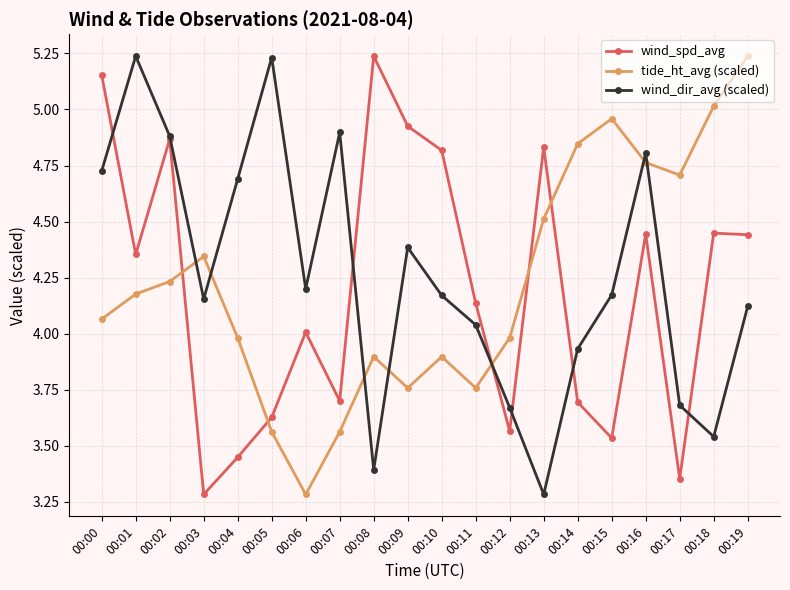

How many lines are shown in the chart?

3